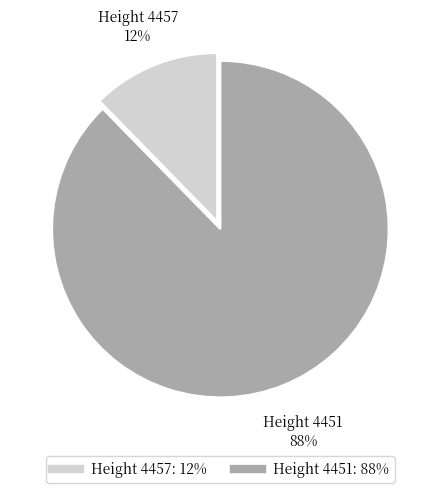

To the nearest percent, what is the average slice percentage?

50%